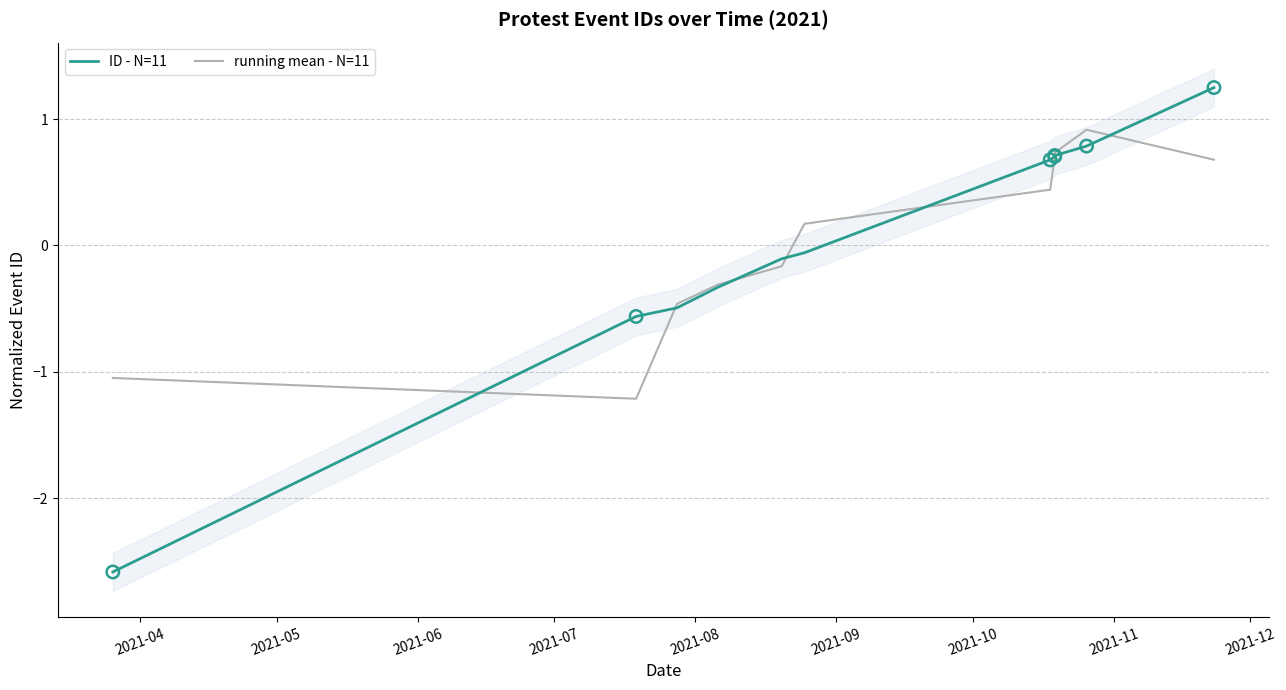

Which series has the largest Y range (max minus min)?

ID - N=11